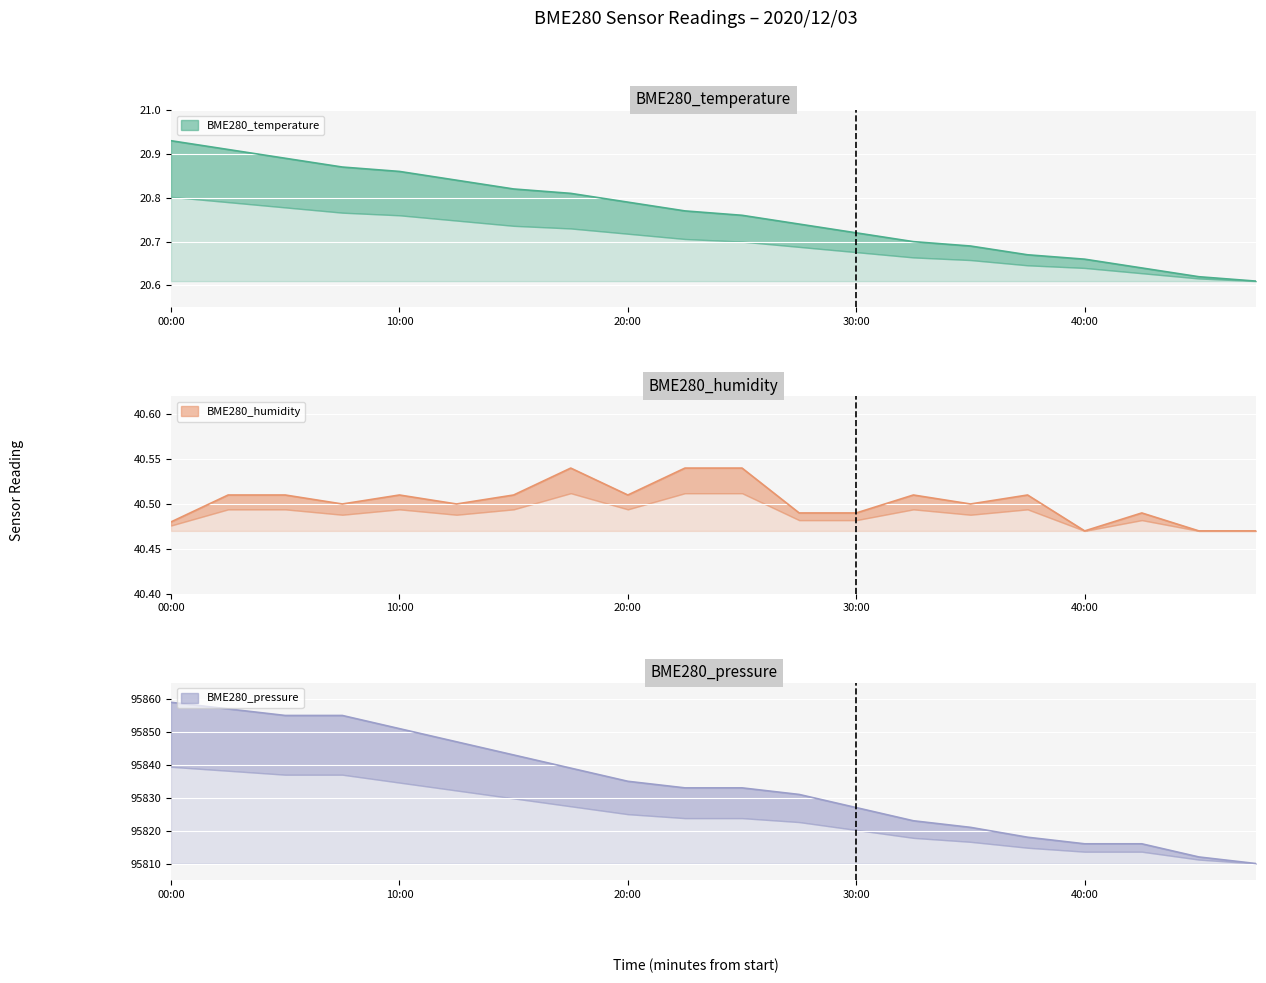

The value of BME280_temperature at 00:00 is 20.9. True or false?

True